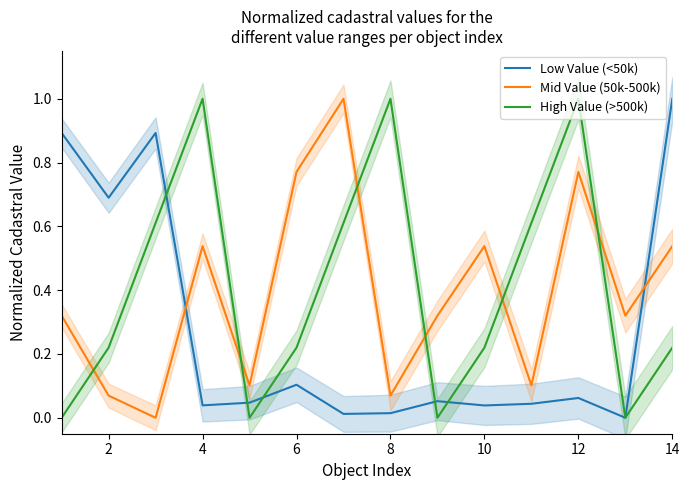

What is the maximum value for Low Value (<50k)?

1.0